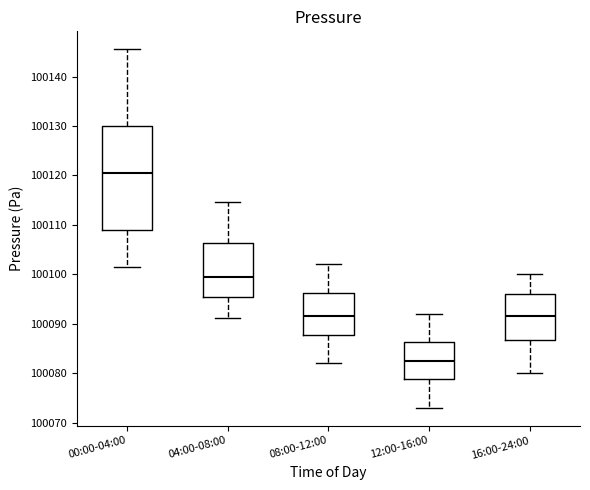

Comparing the boxes themselves (not the whiskers), which one is the tallest?

00:00-04:00